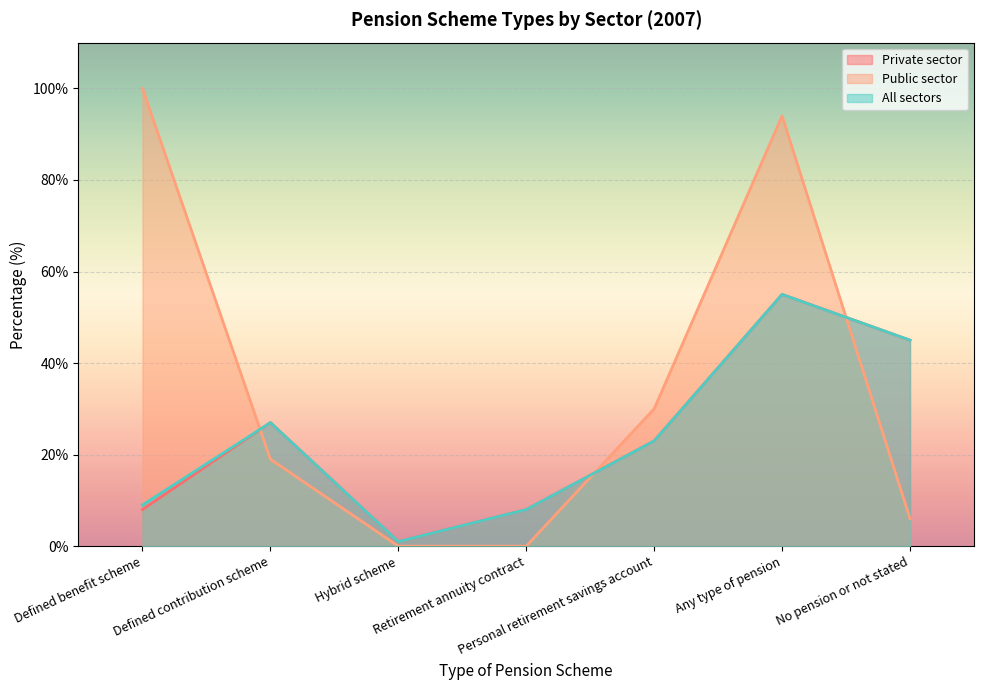

What is the value of the Private sector point at the 1st from the left?

8